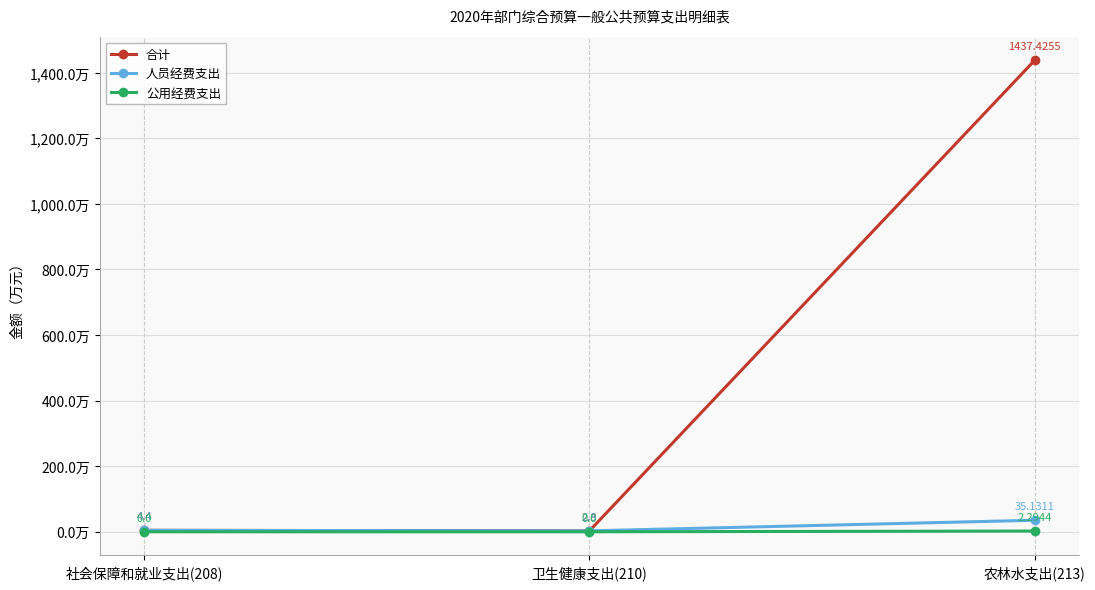

What is the difference between the highest and lowest values at 社会保障和就业支出(208)?

4.4